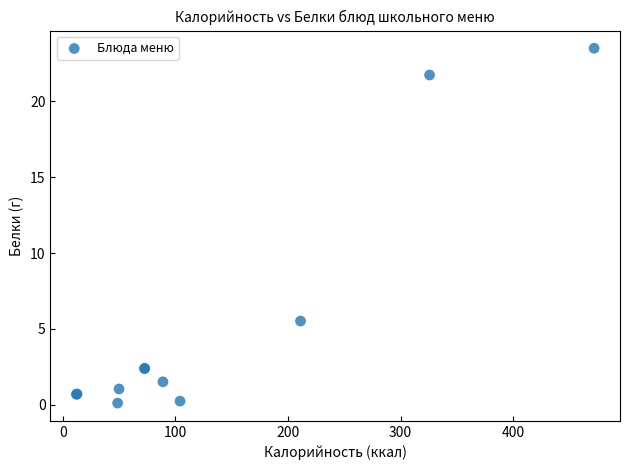

What Y value in the scatter plot is closest to 11?

5.5